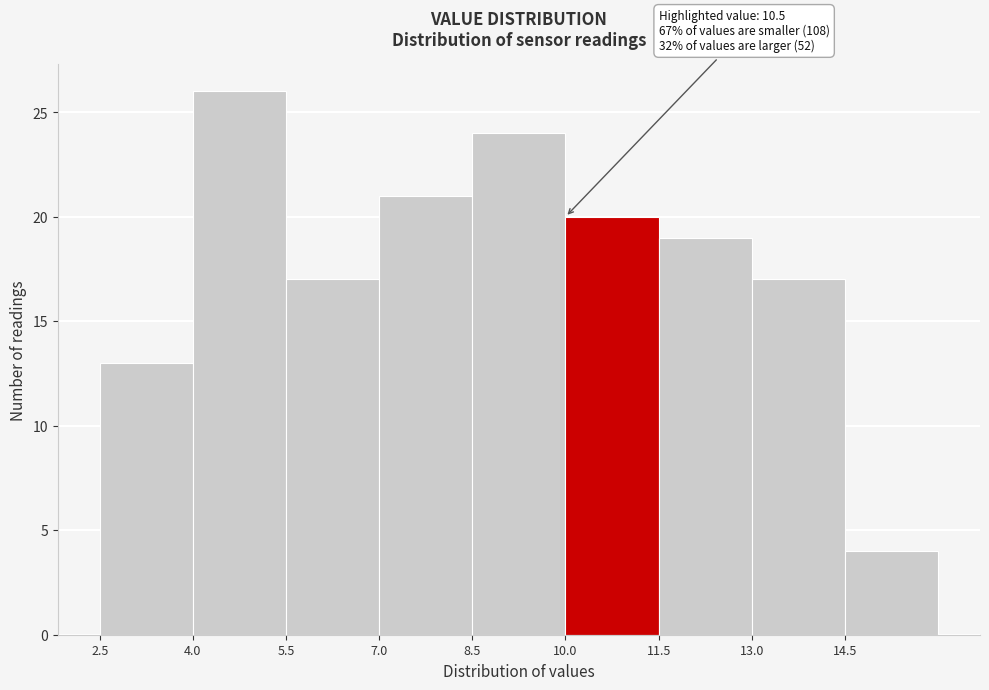

Which range on the x-axis has the tallest bar?

4.0 to 5.5